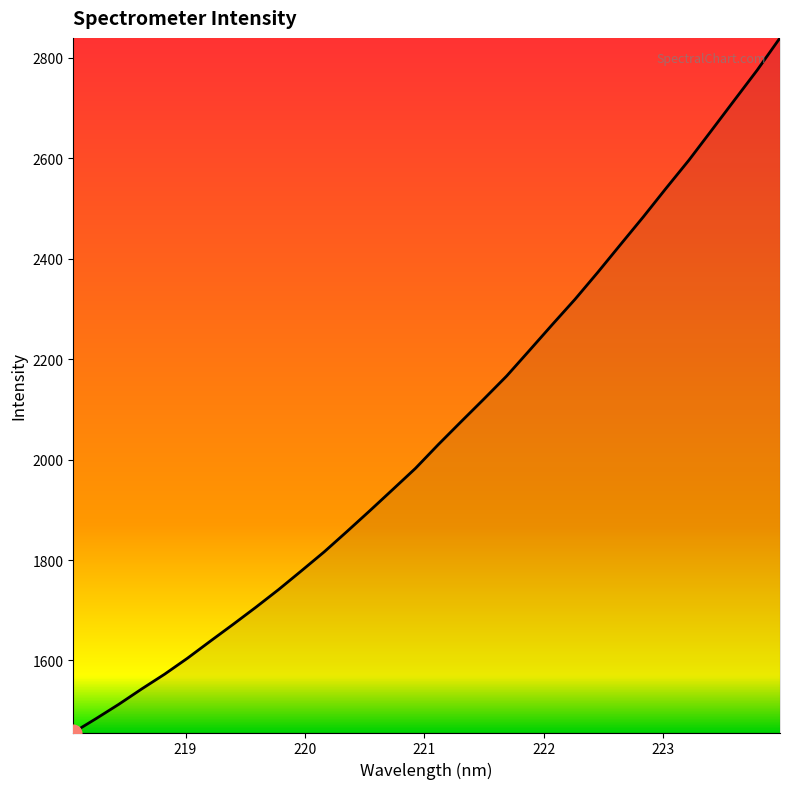

What is the average value?

2056.5